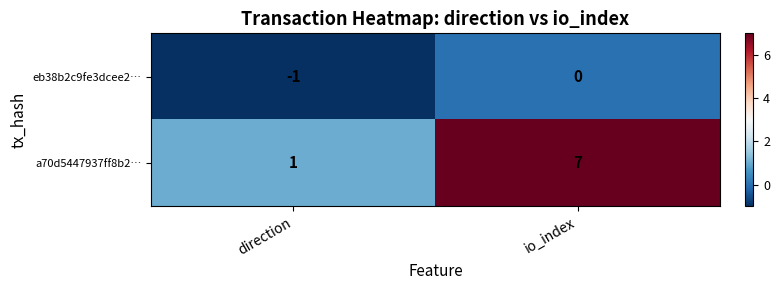

The value of eb38b2c9fe3dcee2… at io_index is 0. True or false?

True